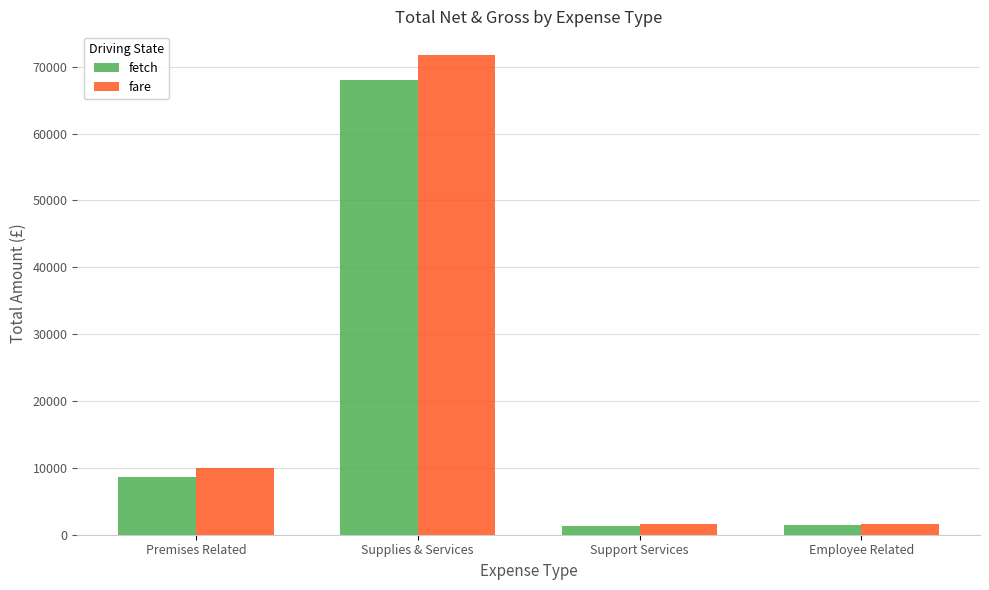

What position from the right is Employee Related?

1